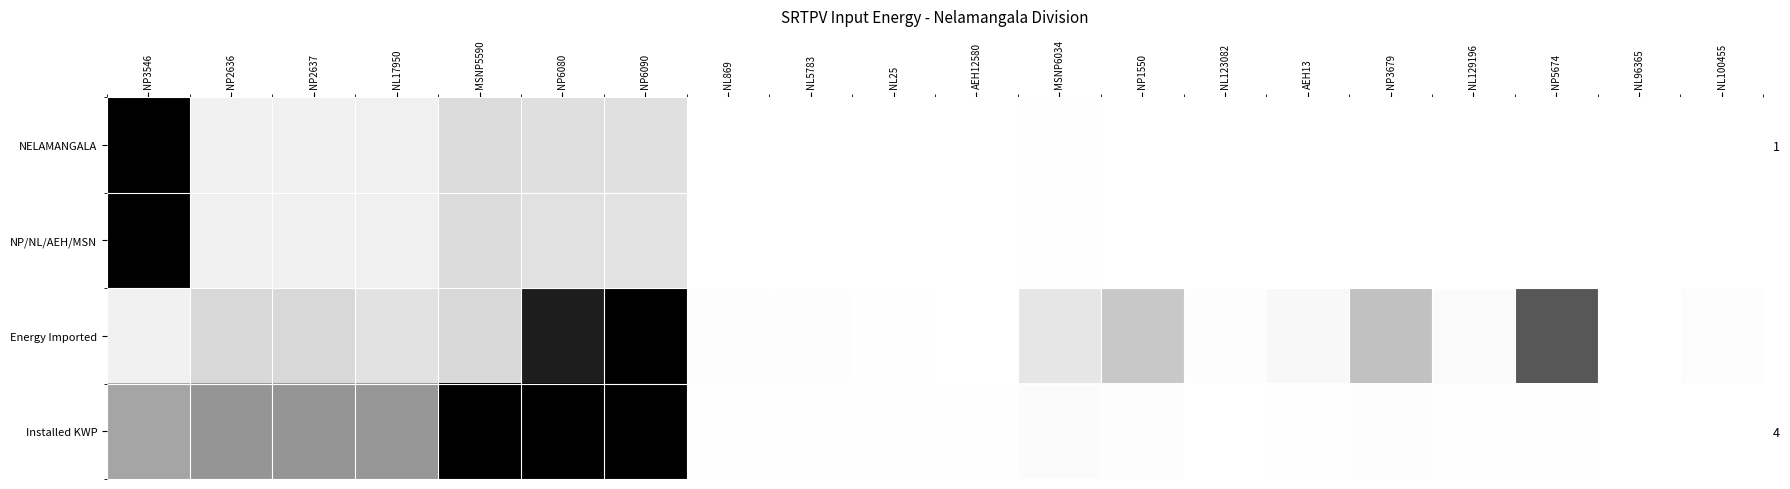

The value of Installed KWP at NL17950 is 0.5. True or false?

True